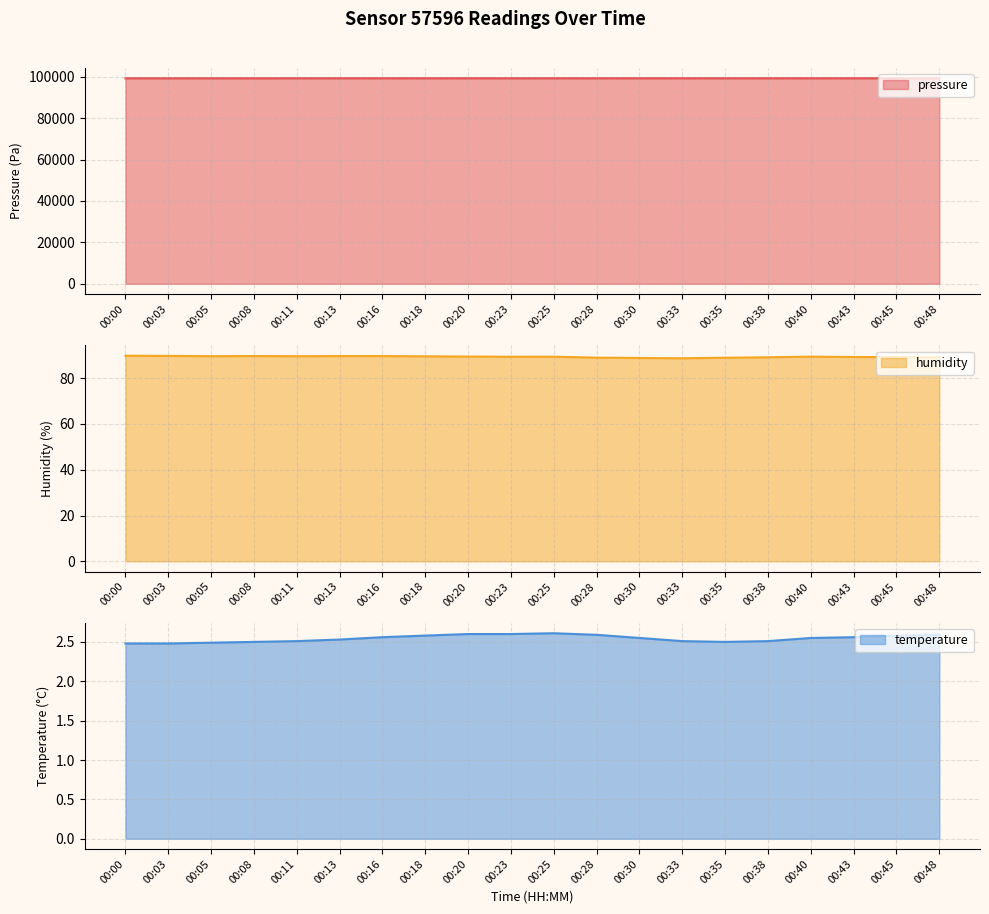

True or false: humidity has more than 1 interior local peaks.

True